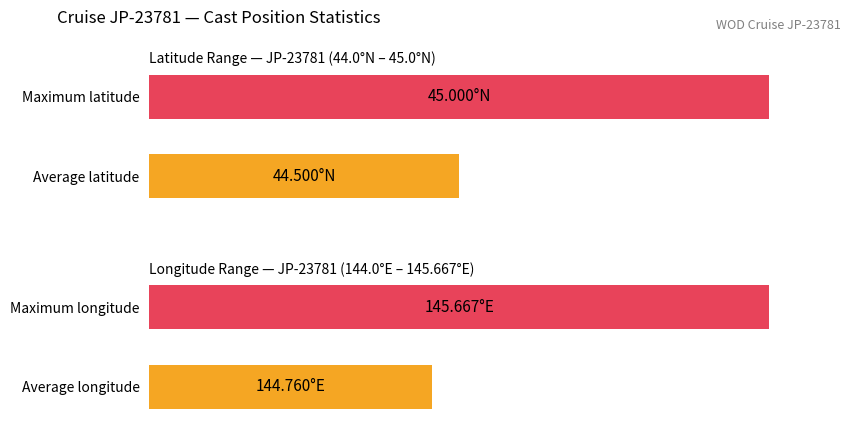

The value of Average Longitude at 8 is 213.8. True or false?

False